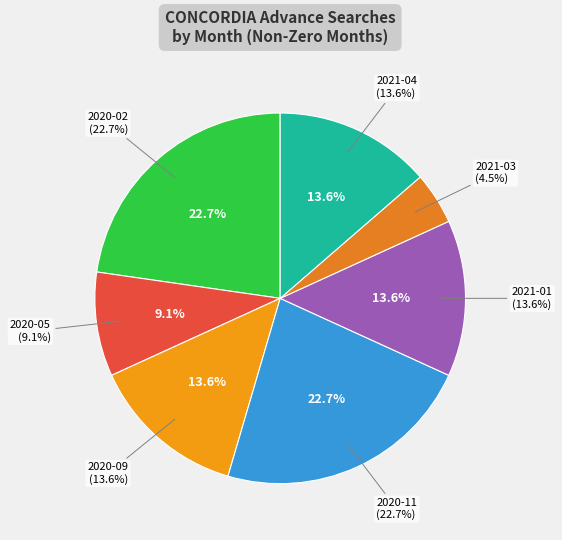

Which has a higher value, 2021-03 or 2020-11?

2020-11